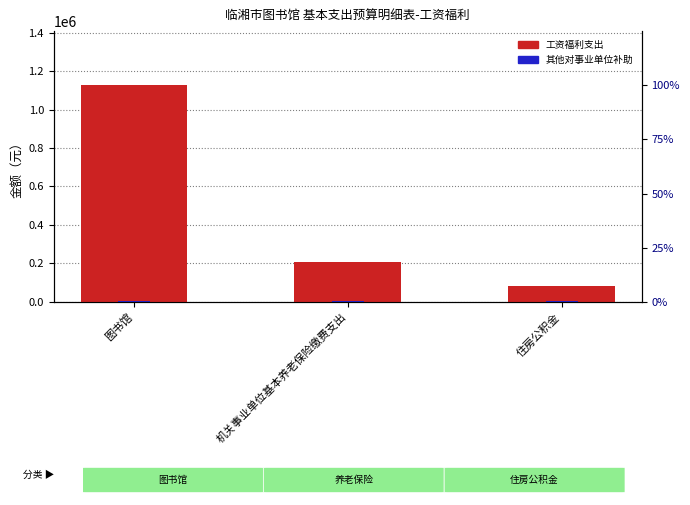

List the labels in order of 其他对事业单位补助 value, smallest first.

图书馆, 机关事业单位基本养老保险缴费支出, 住房公积金